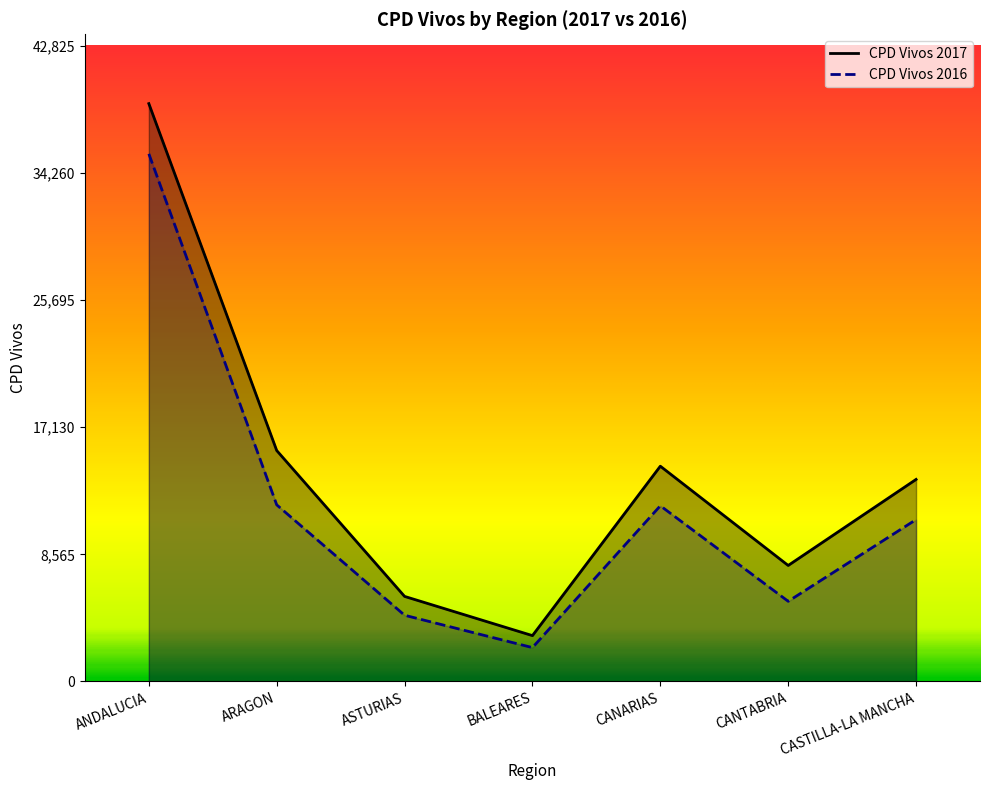

List the labels in order of CPD Vivos 2017 value, largest first.

ANDALUCIA, ARAGON, CANARIAS, CASTILLA-LA MANCHA, CANTABRIA, ASTURIAS, BALEARES